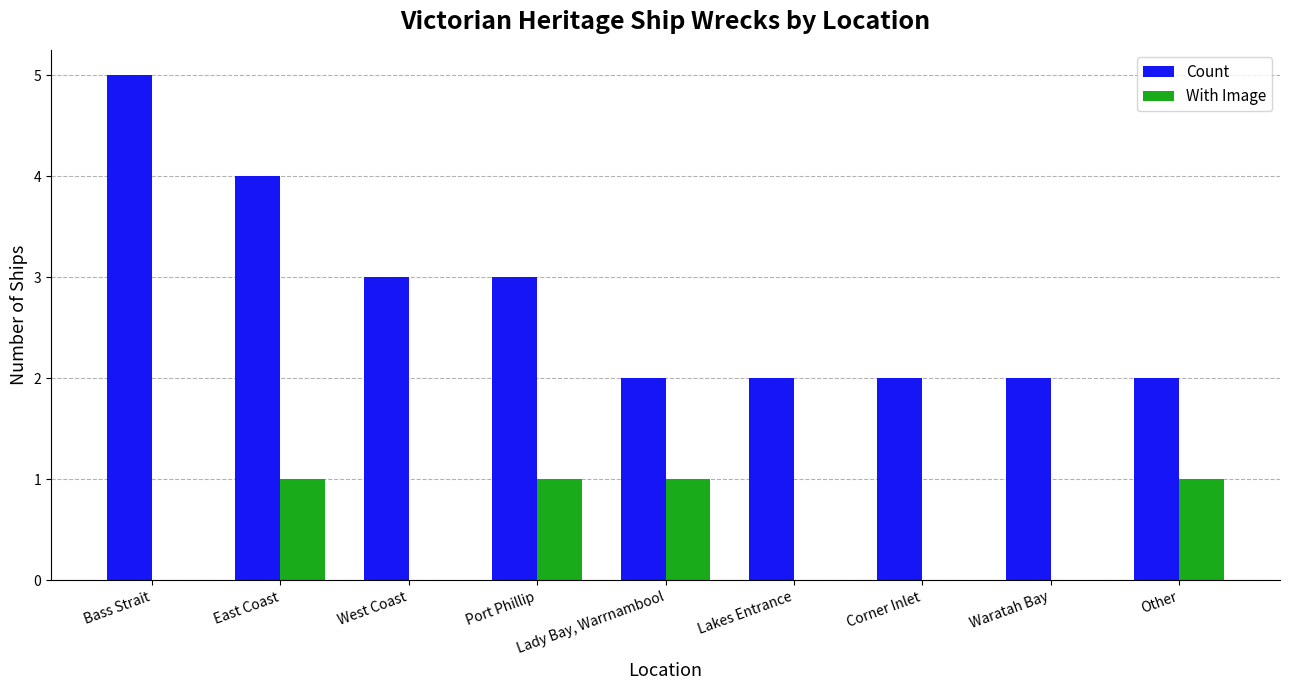

The value of Count at West Coast is 1. True or false?

False